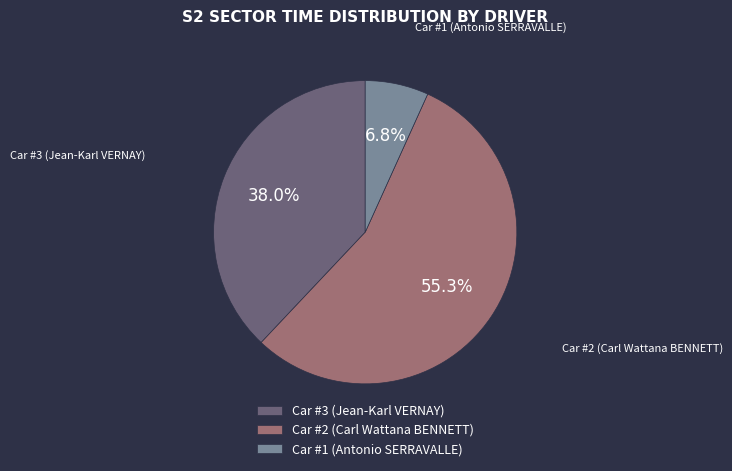

What portion of the pie excludes Car #1 (Antonio SERRAVALLE)?

93.2%